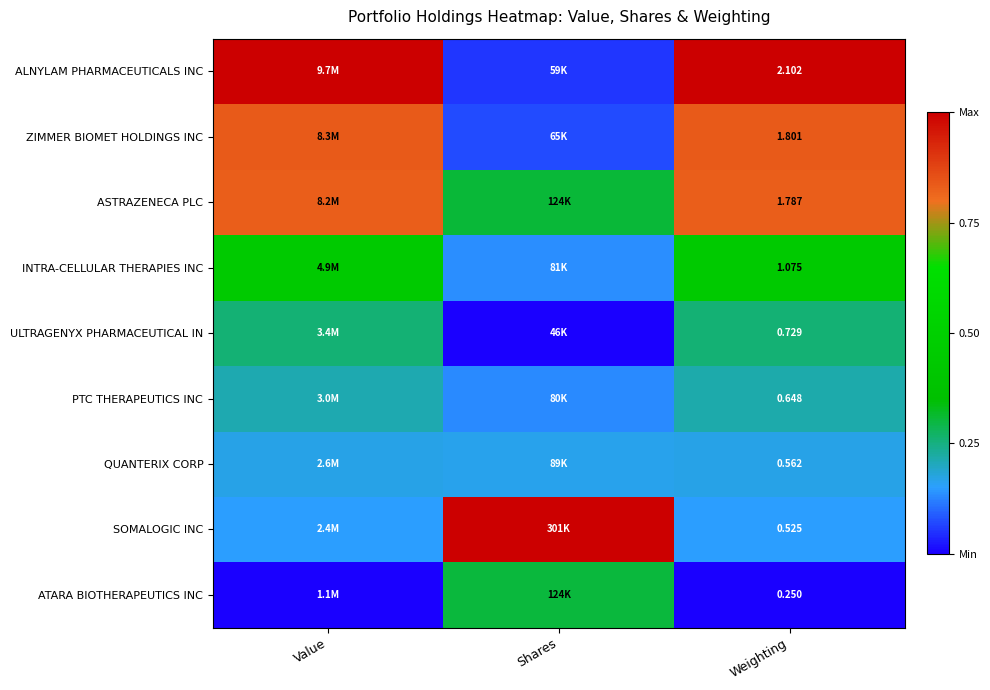

At which category is the sum across all series the highest?

Value